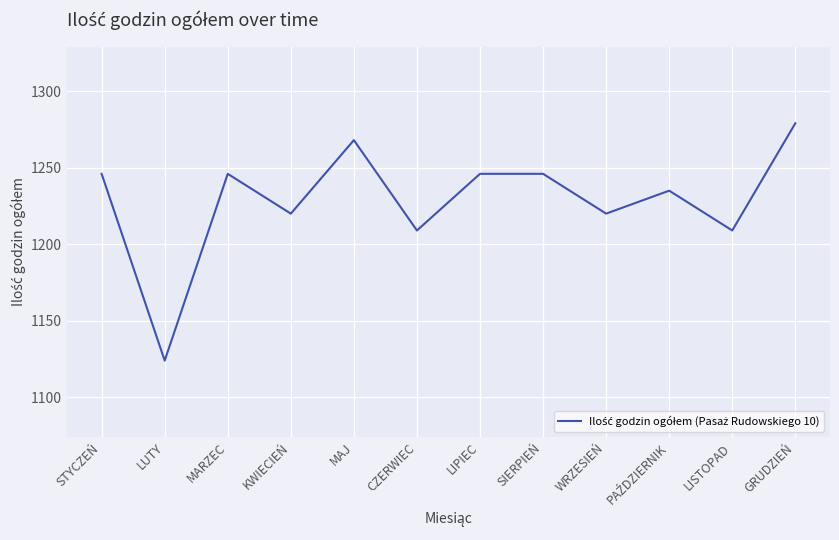

Is it true that the value at LISTOPAD is 1209?

True